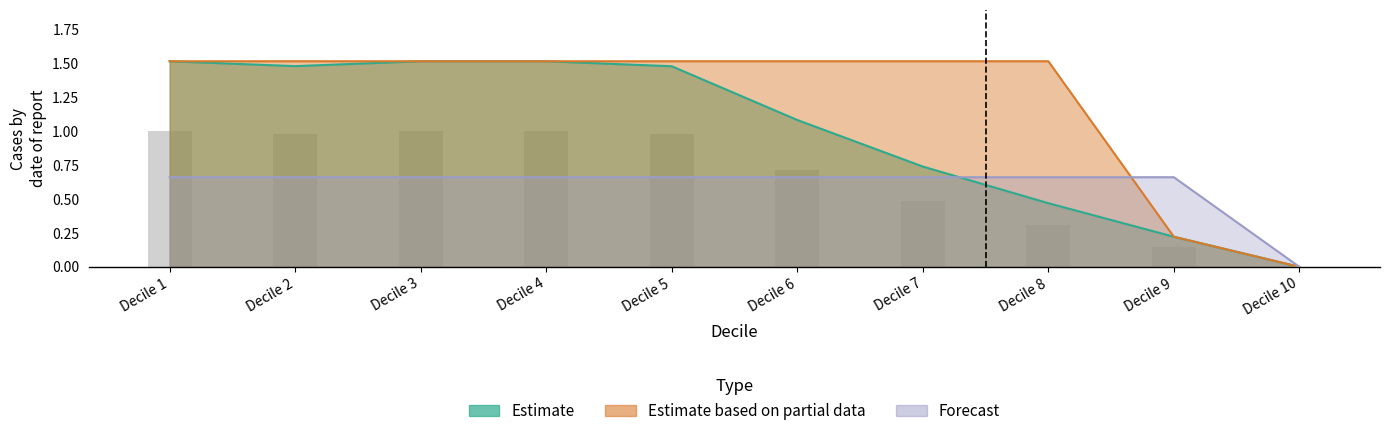

What is the difference between the maximum and minimum values?

1.0